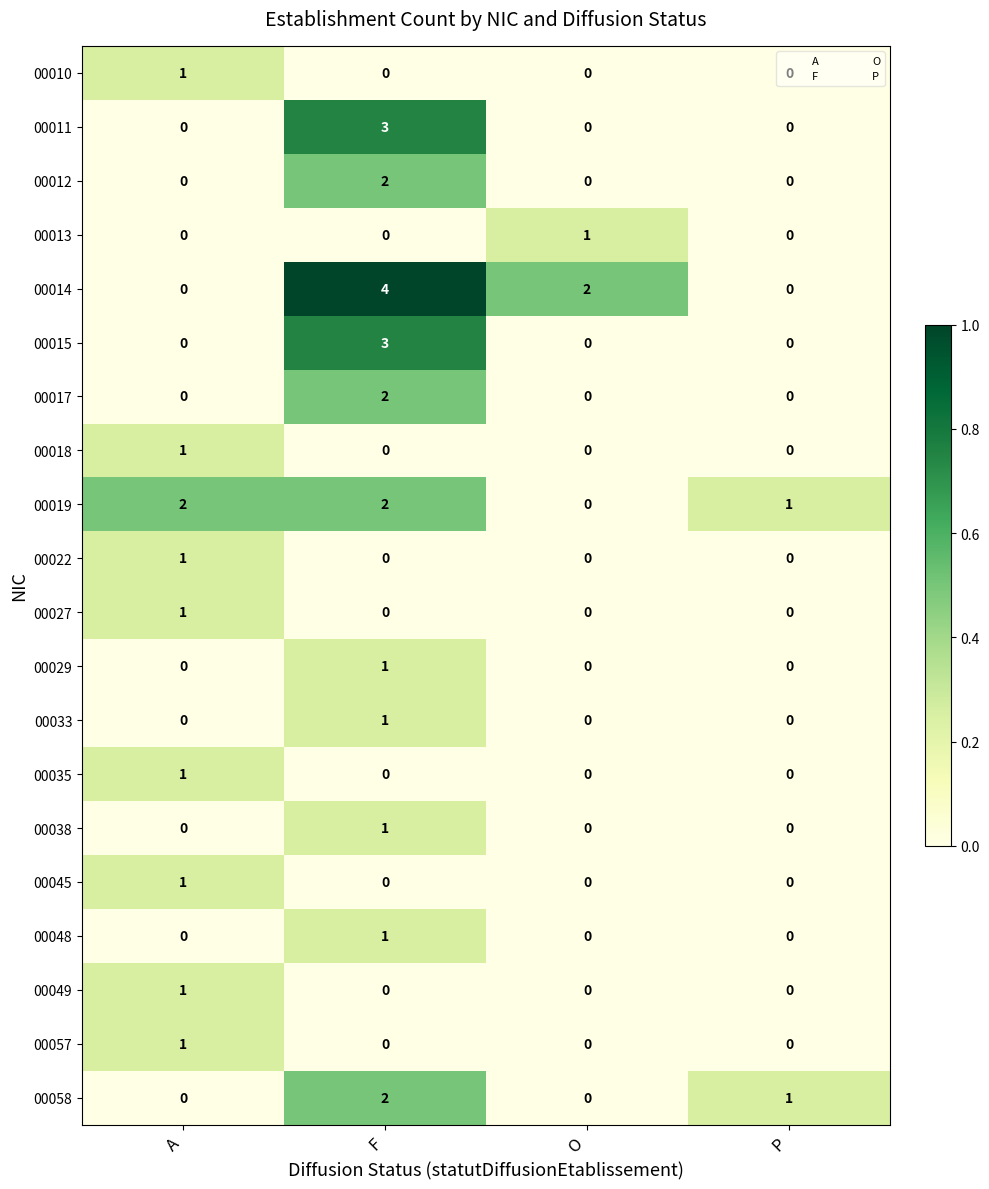

Is it true that 00011 equals 3 at F?

True